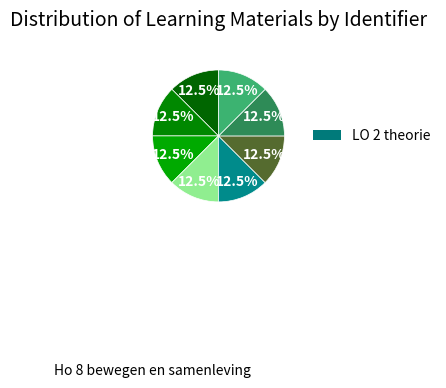

Which slice is the smallest?

LO 2 theorie